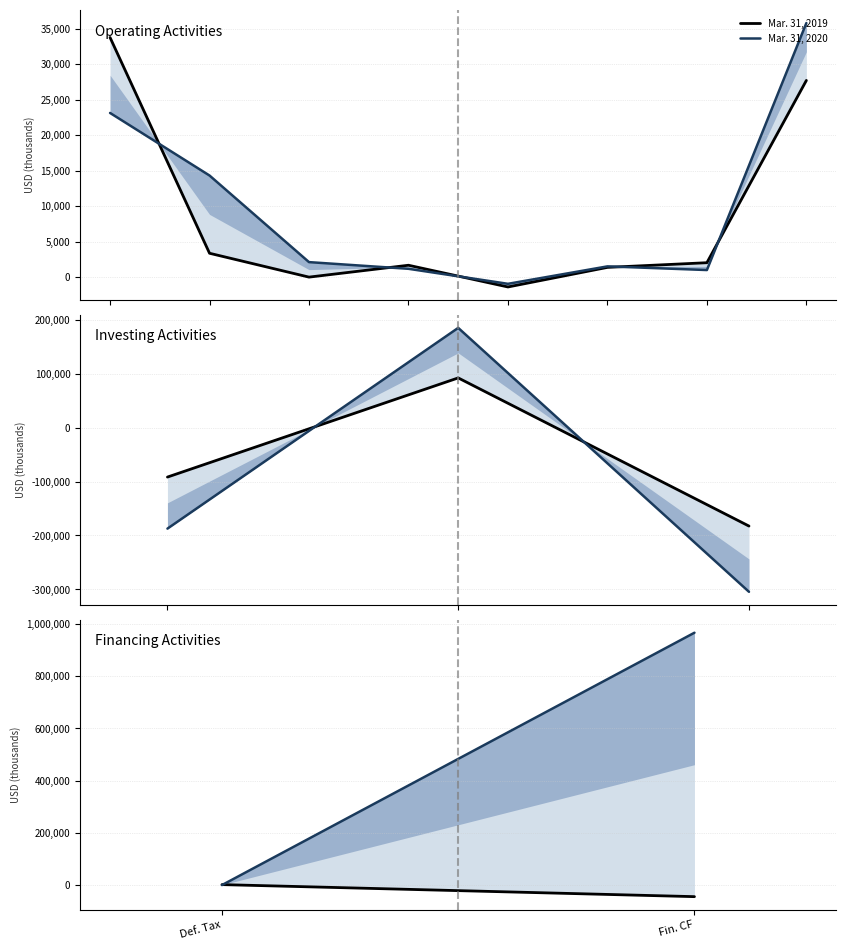

What position from the right is Fin. CF?

1